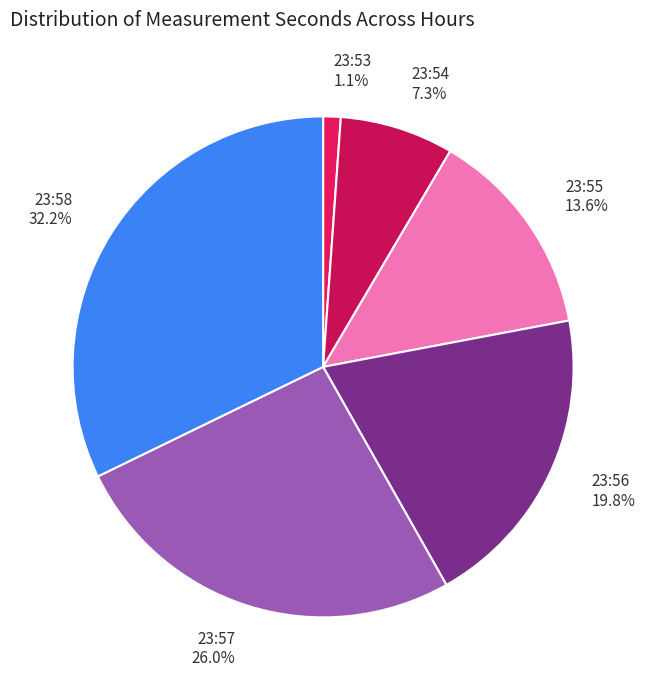

Rank the categories by value from lowest to highest.

23:53, 23:54, 23:55, 23:56, 23:57, 23:58